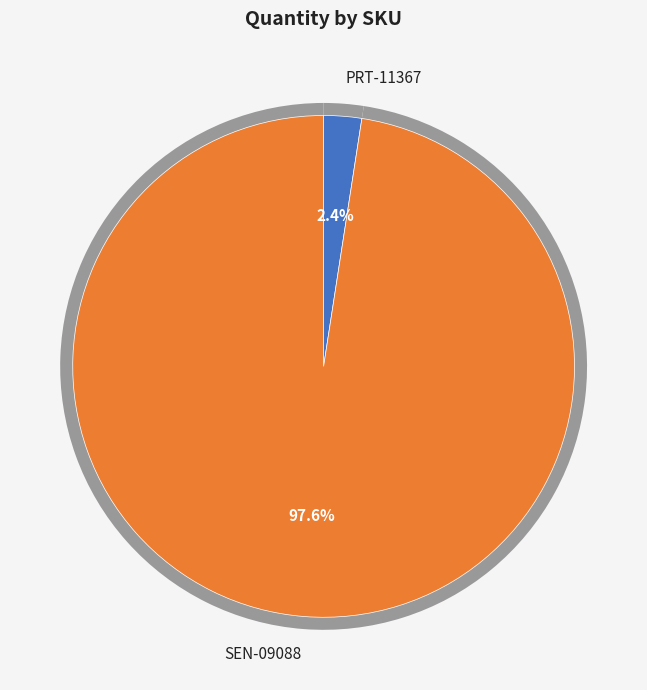

To the nearest percent, what is the average slice percentage?

50%